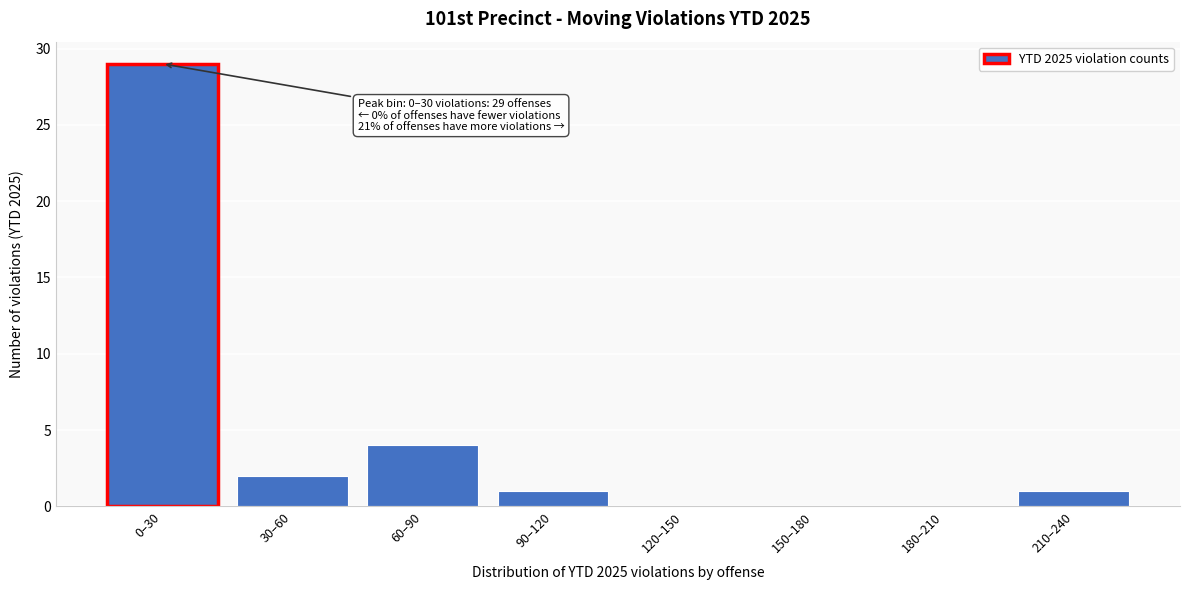

Reading left to right, list all the values displayed in this chart.

0–30=29	30–60=2	60–90=4	90–120=1	120–150=0	150–180=0	180–210=0	210–240=1